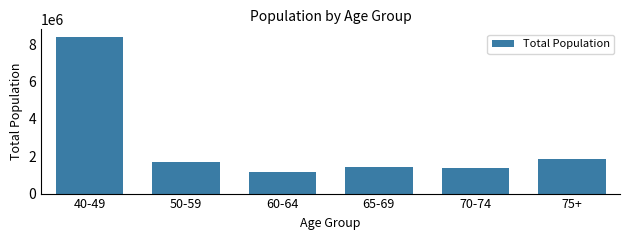

Reading left to right, what are all the values shown in this chart?

40-49=8388795	50-59=1694691	60-64=1182088	65-69=1399324	70-74=1349803	75+=1867715